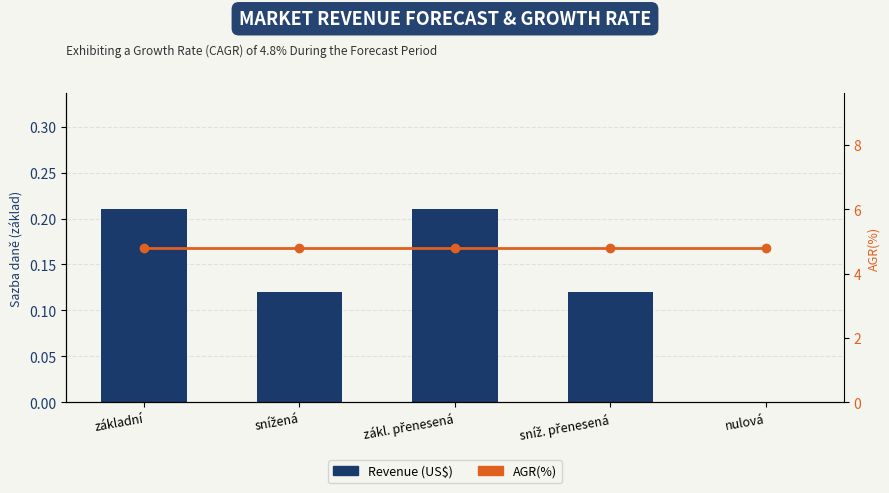

Between snížená and nulová, which series saw the biggest shift?

Revenue (US$)